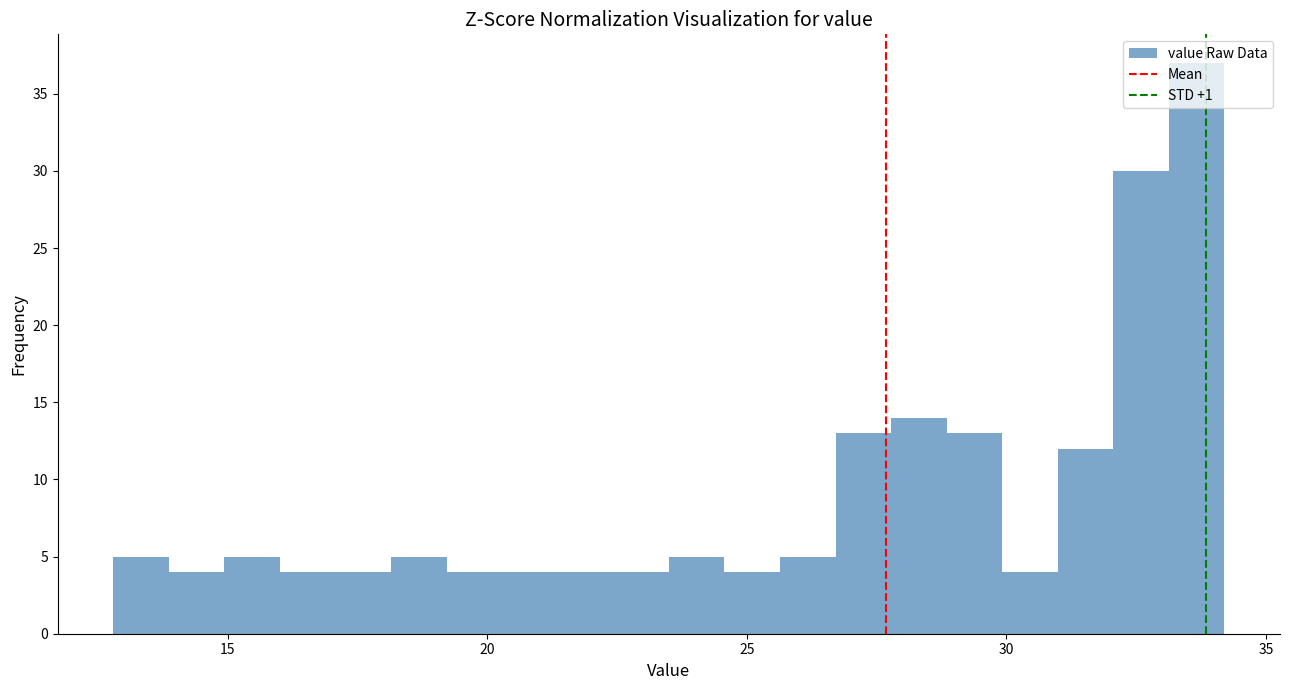

Around what value on the x-axis is the tallest bar? Give the approximate position of its centre, as read against the axis.

33.5